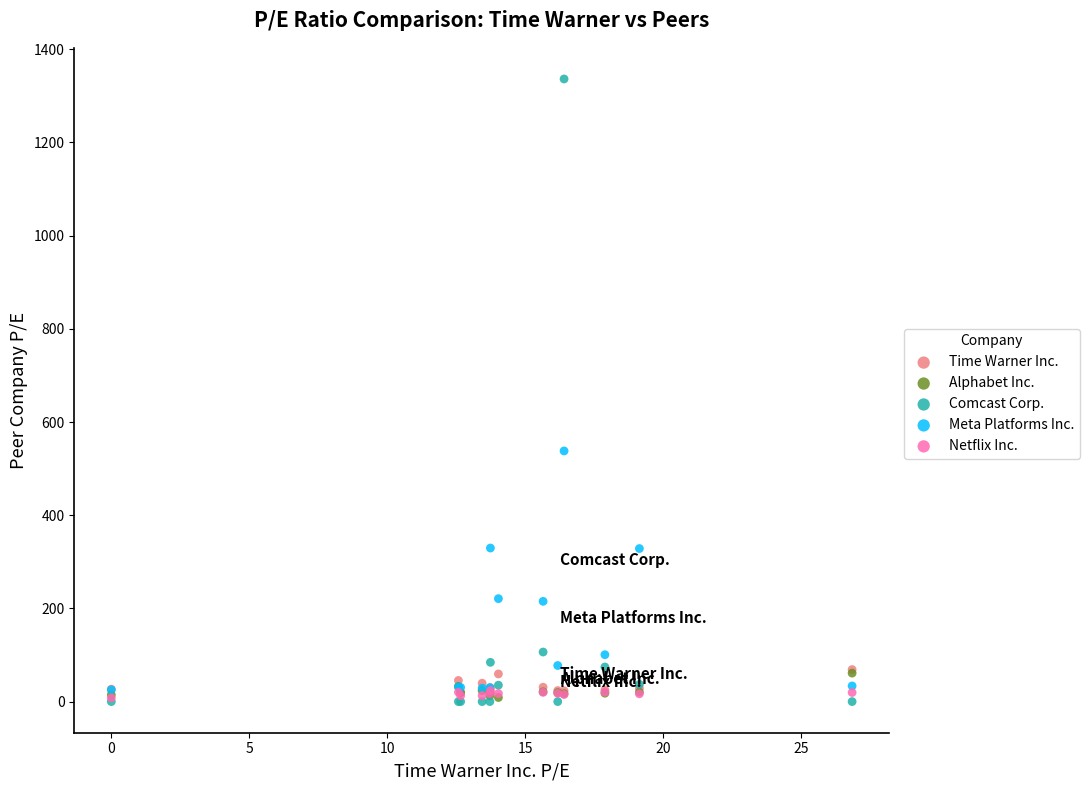

Which series contains the highest Y value?

Comcast Corp.